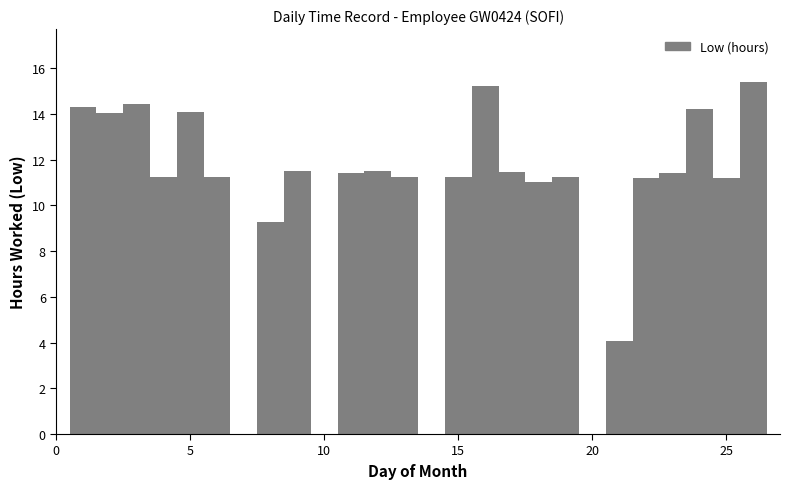

Reading left to right, list all the values displayed in this chart.

14.3	14.1	14.4	11.2	14.1	11.2	0.0	9.3	11.5	0.0	11.4	11.5	11.2	0.0	11.2	15.2	11.4	11.0	11.2	0.0	4.1	11.2	11.4	14.2	11.2	15.4